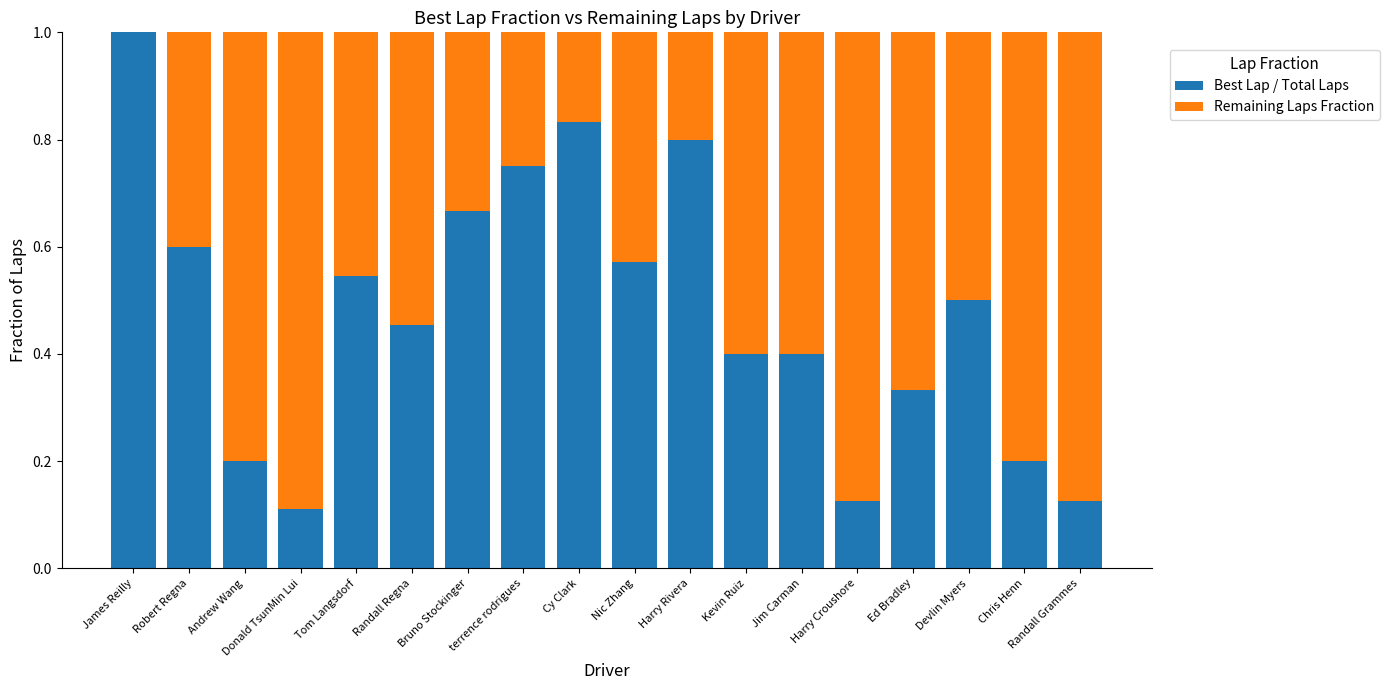

What is the highest value of the Best Lap / Total Laps series?

1.0